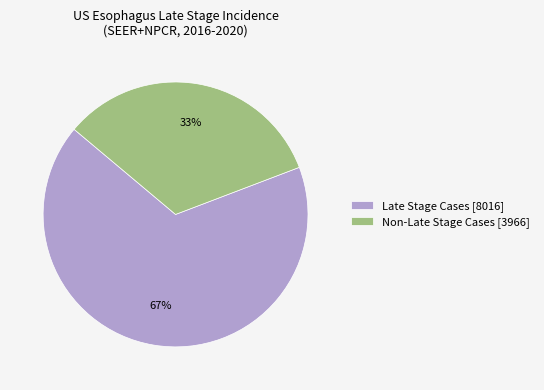

Is the sum of Non-Late Stage Cases [3966] and Late Stage Cases [8016] greater than half?

Yes